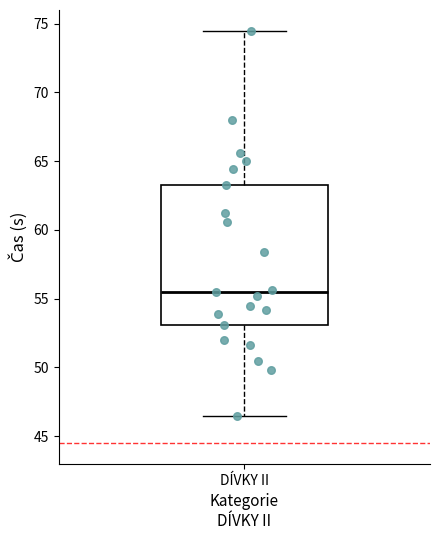

Where is the lower edge of the box for DÍVKY II on the y-axis? The values are not printed on the chart, so give them approximately, as read against the axis.

53.0